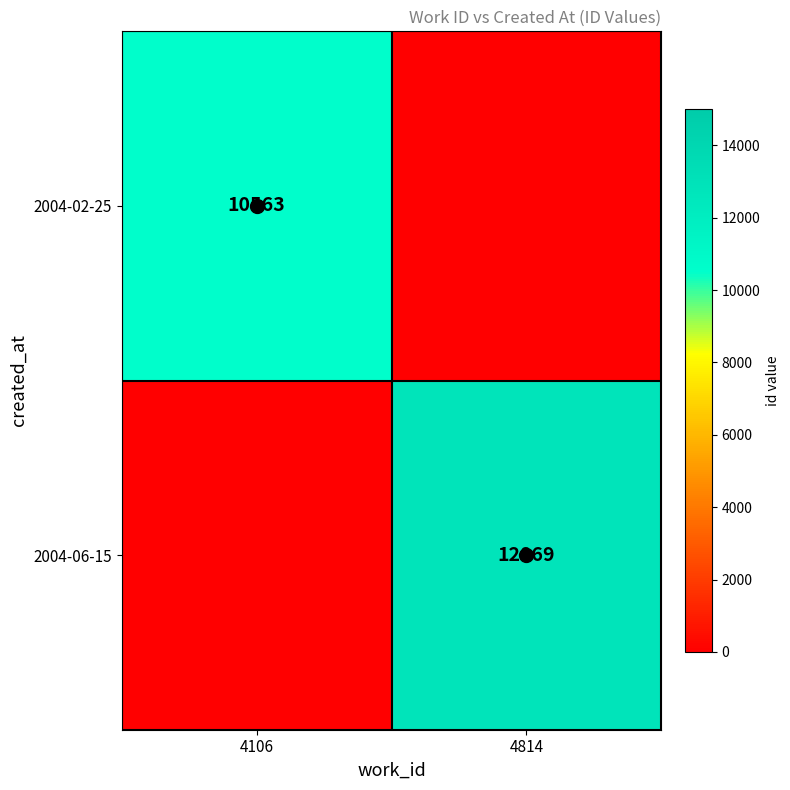

How many values in 2004-02-25 are above zero?

1